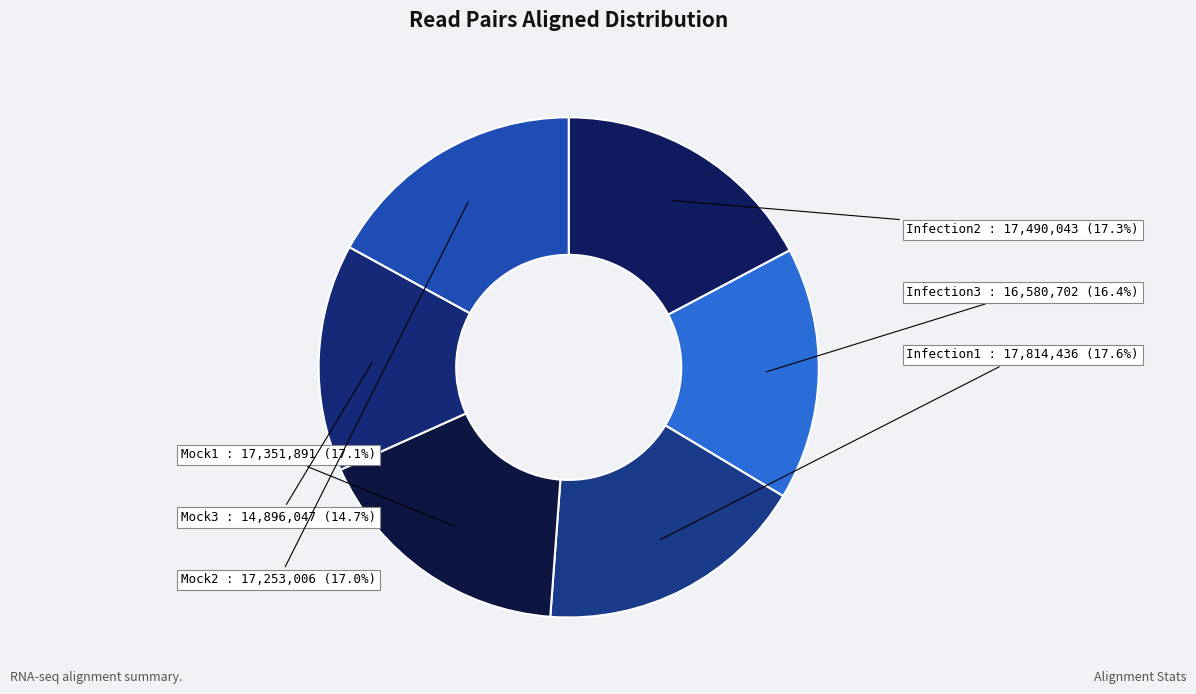

Rank the categories by value from lowest to highest.

Mock3, Infection3, Mock2, Mock1, Infection2, Infection1